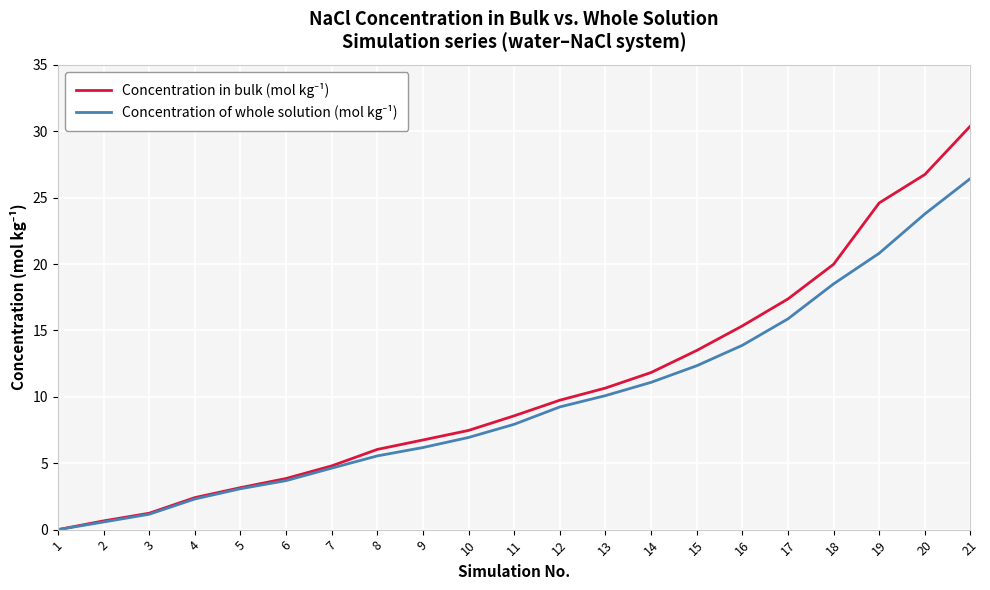

Which label corresponds to the smallest value in the chart?

1